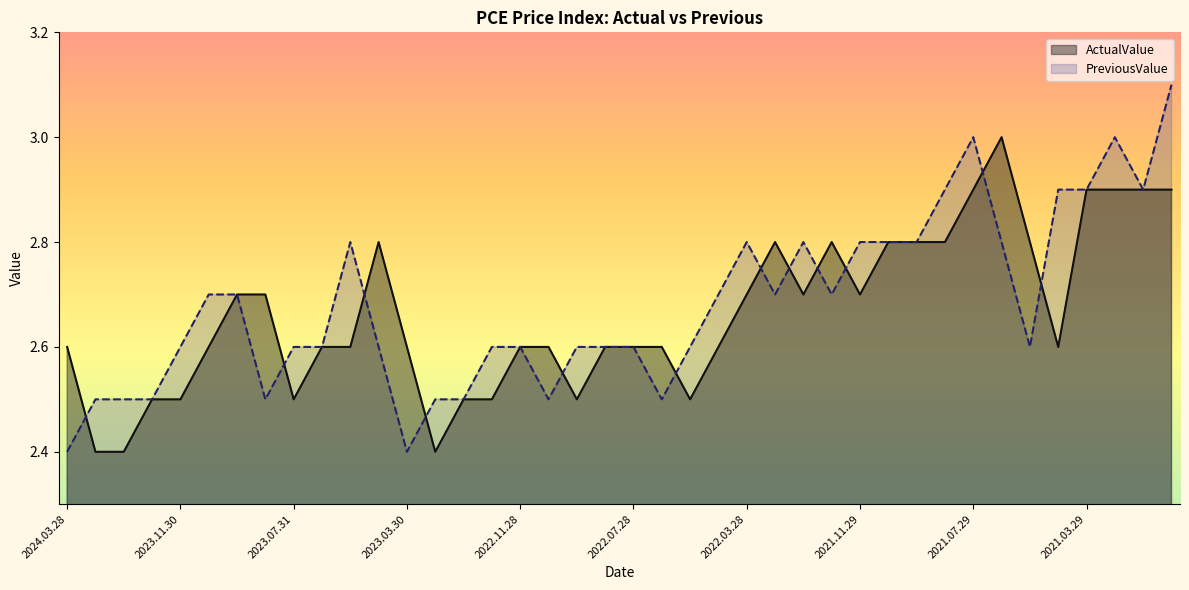

Where is the first local minimum for PreviousValue?

2023.08.28